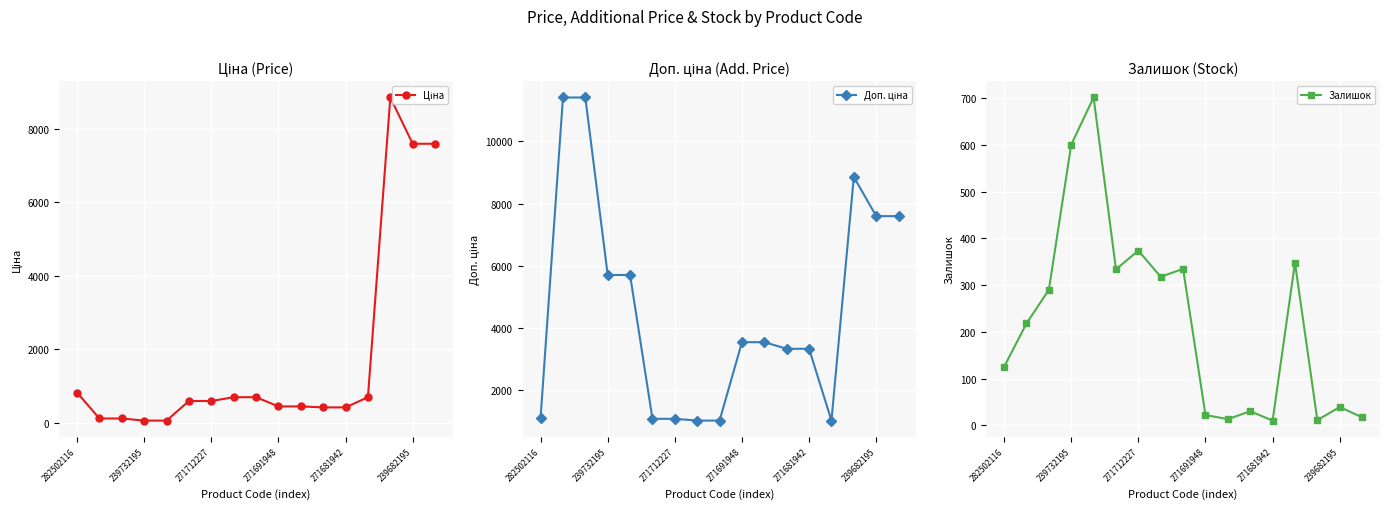

What is the average value of the Доп. ціна series?

4610.6